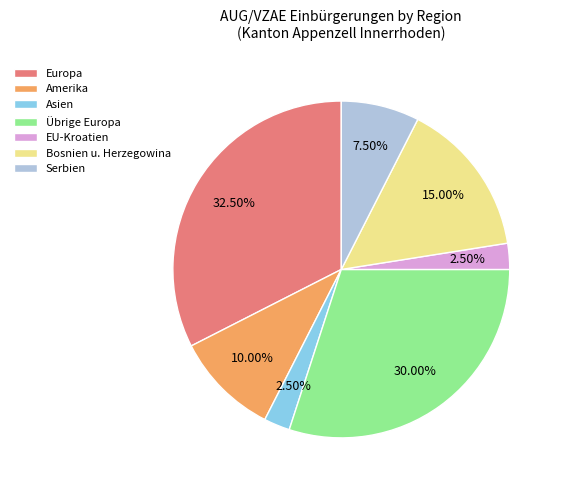

What percentage is the Übrige Europa slice, to the nearest percent?

30%